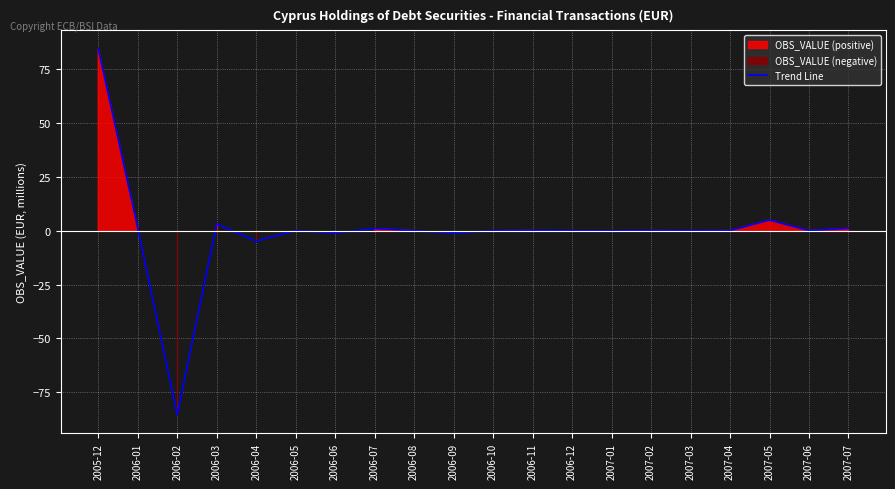

What is the difference between the second highest and second lowest values?

9.8